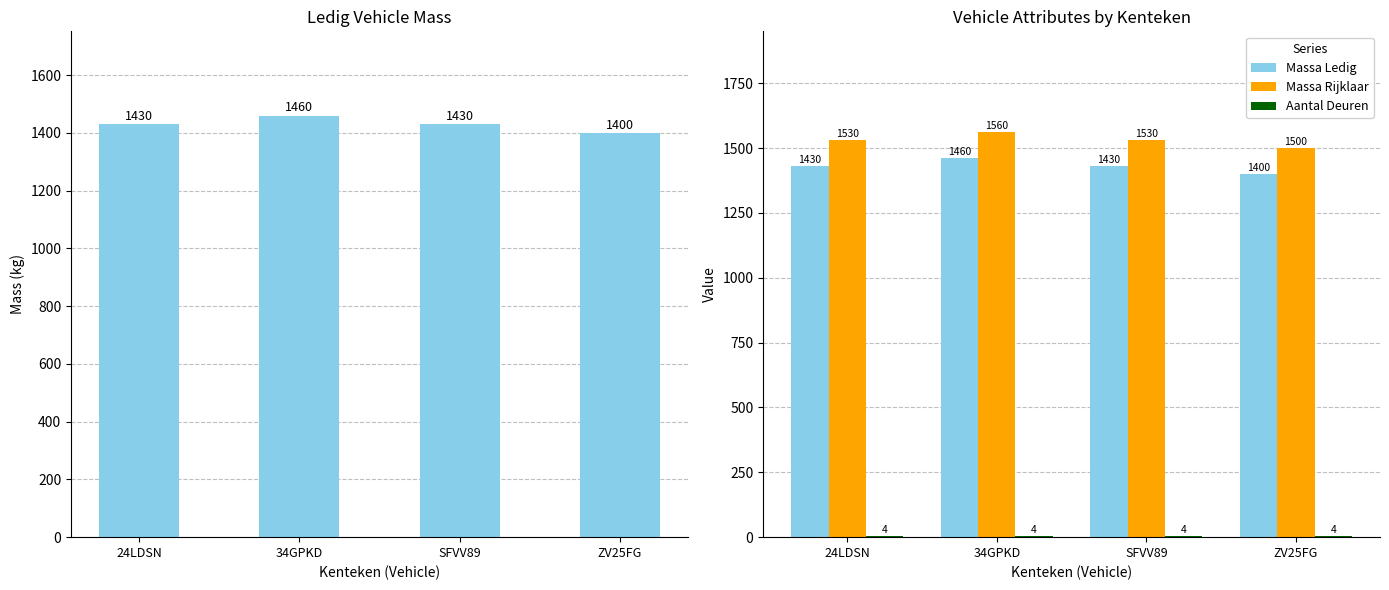

What is the lowest value of the Massa Ledig series?

1400